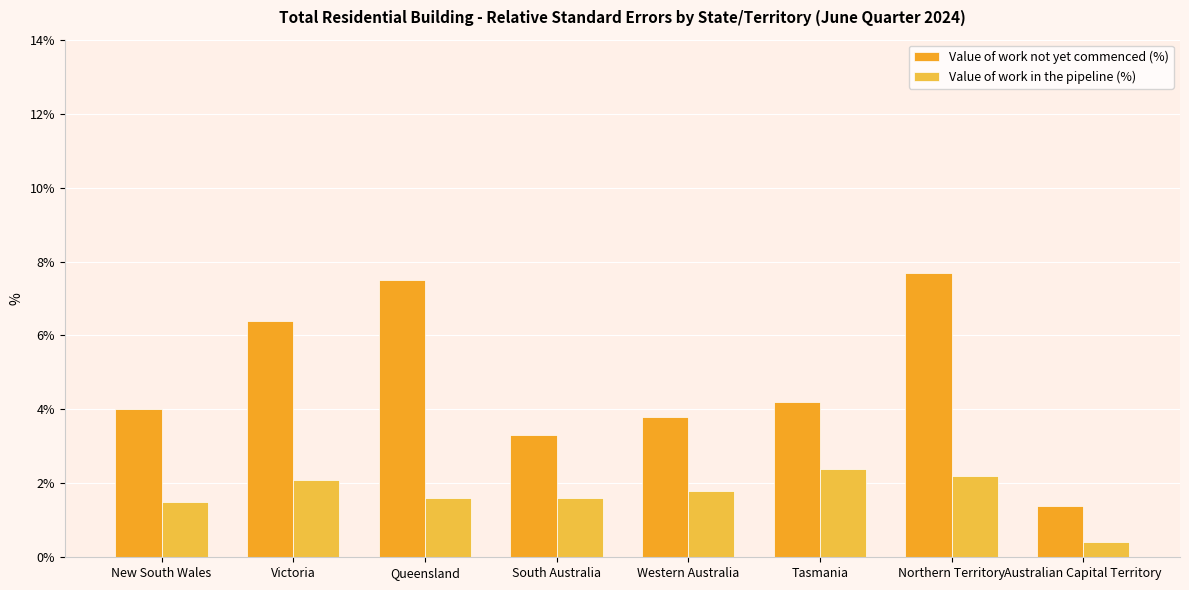

What position from the right is Western Australia?

4